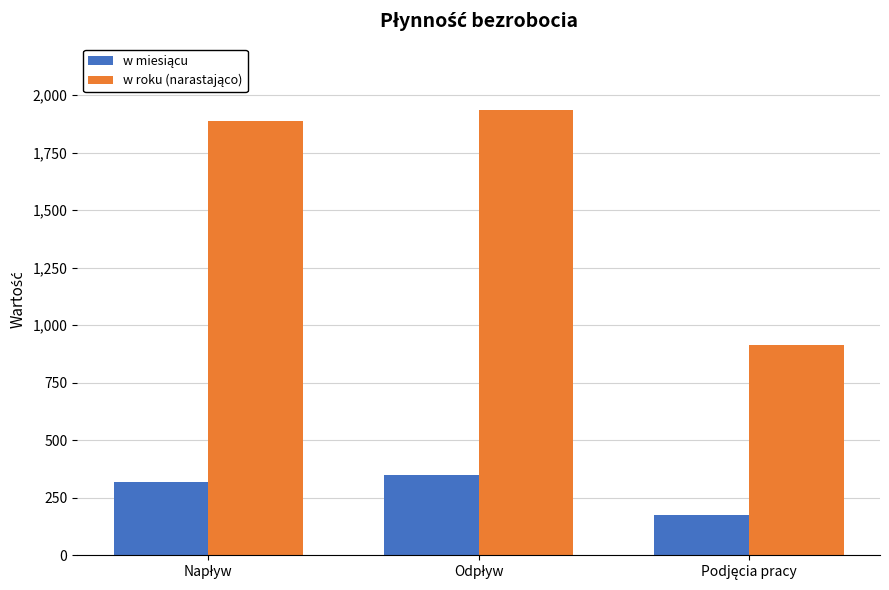

What is the maximum value shown in the chart?

1933